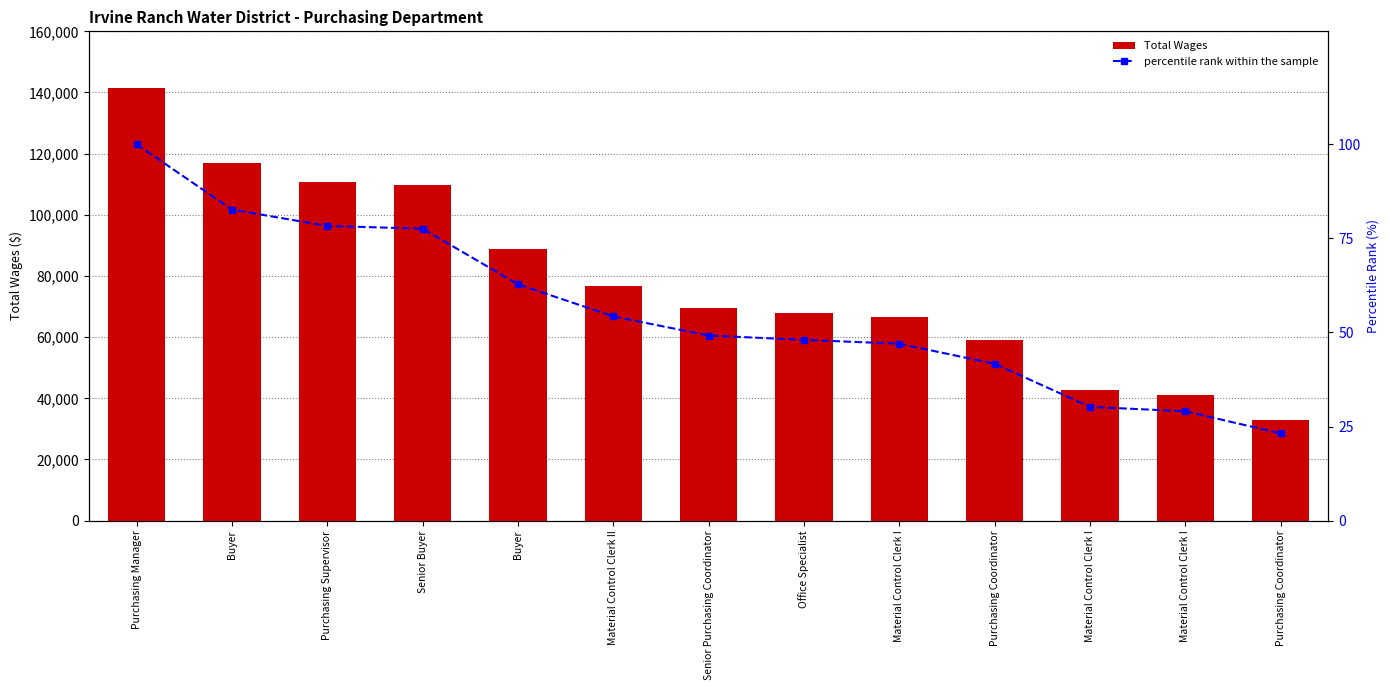

What is the lowest value of the percentile rank within the sample series?

23.2